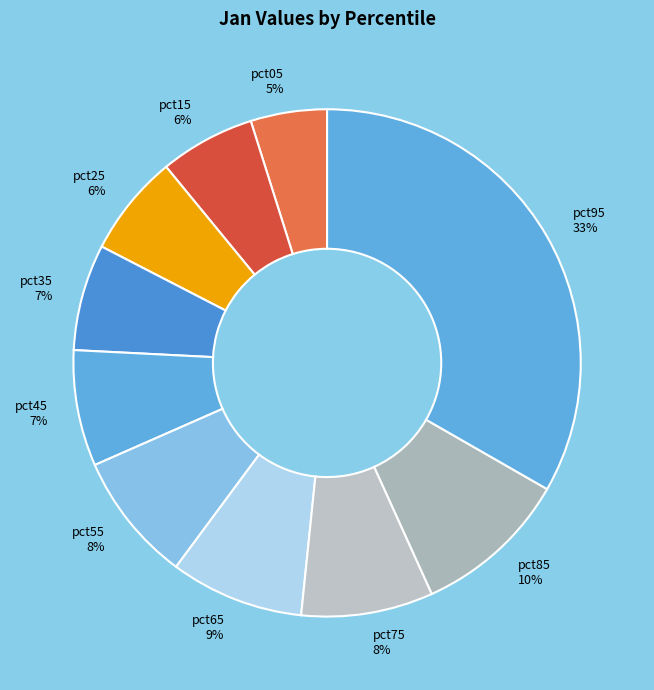

Between pct95 and pct05, which is larger?

pct95